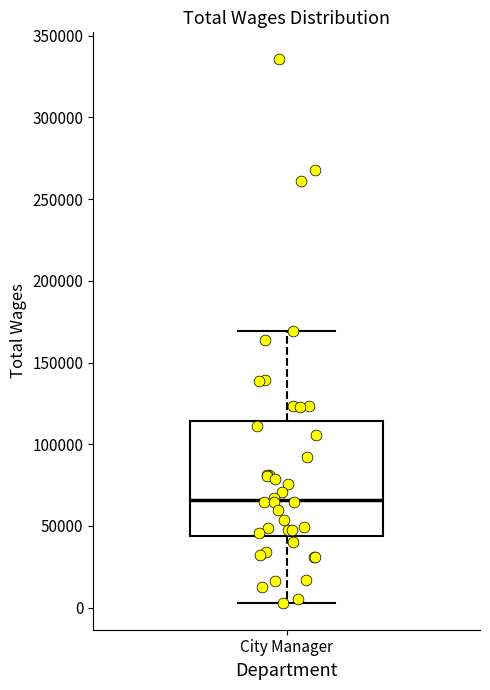

Read this box plot against the y-axis: the position of the median line, the range covered by the box, and the ends of both whiskers. The values are not printed on the chart, so give them approximately, as read against the axis.

median 65000, box 45000 to 115000, whiskers 5000 to 170000